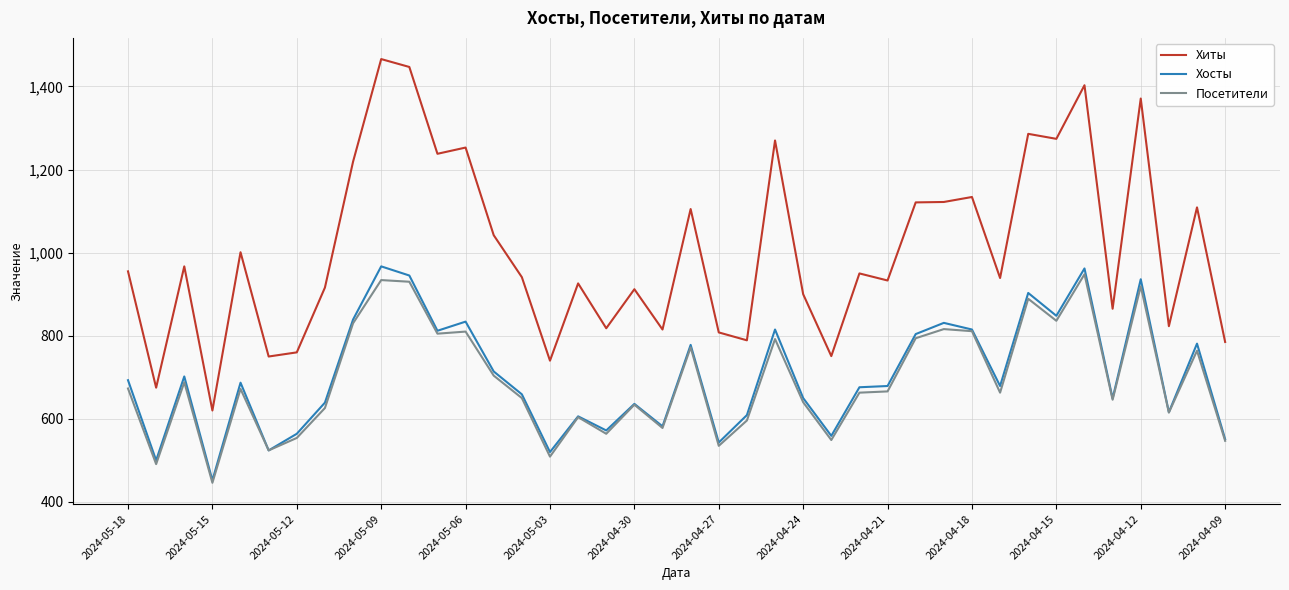

What is the maximum value shown in the chart?

1466